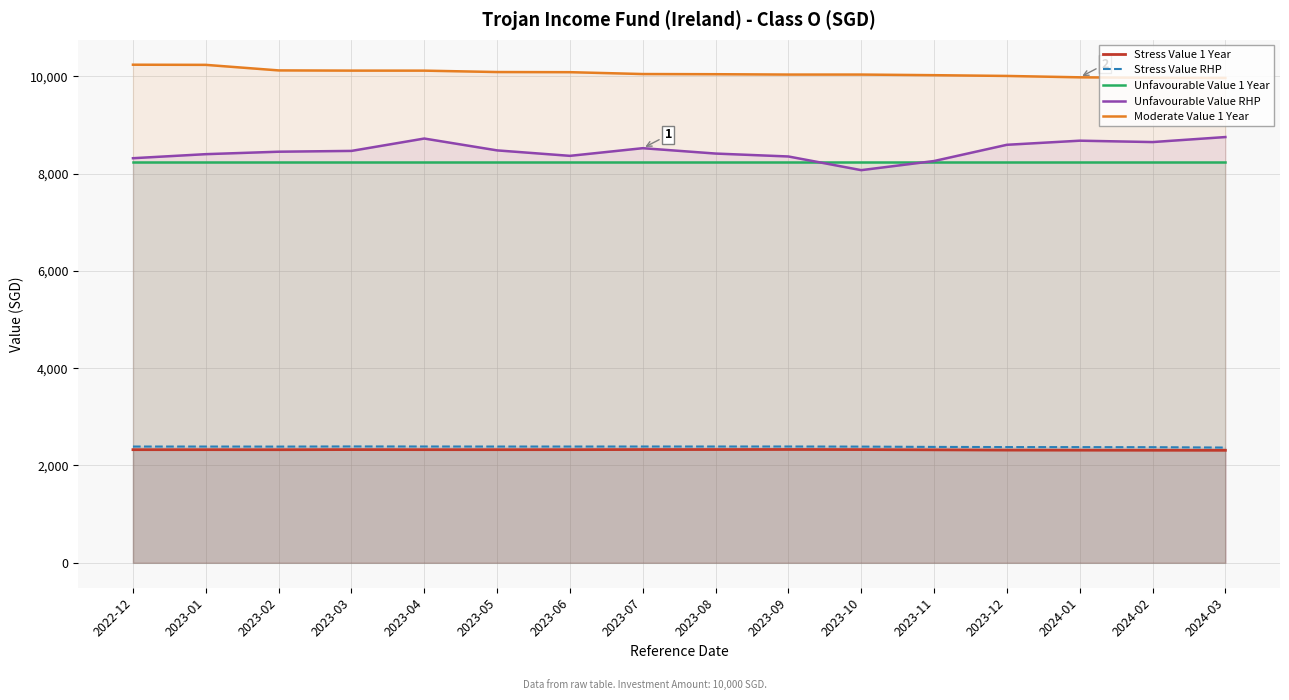

Does the chart display data point markers on the line(s)?

No